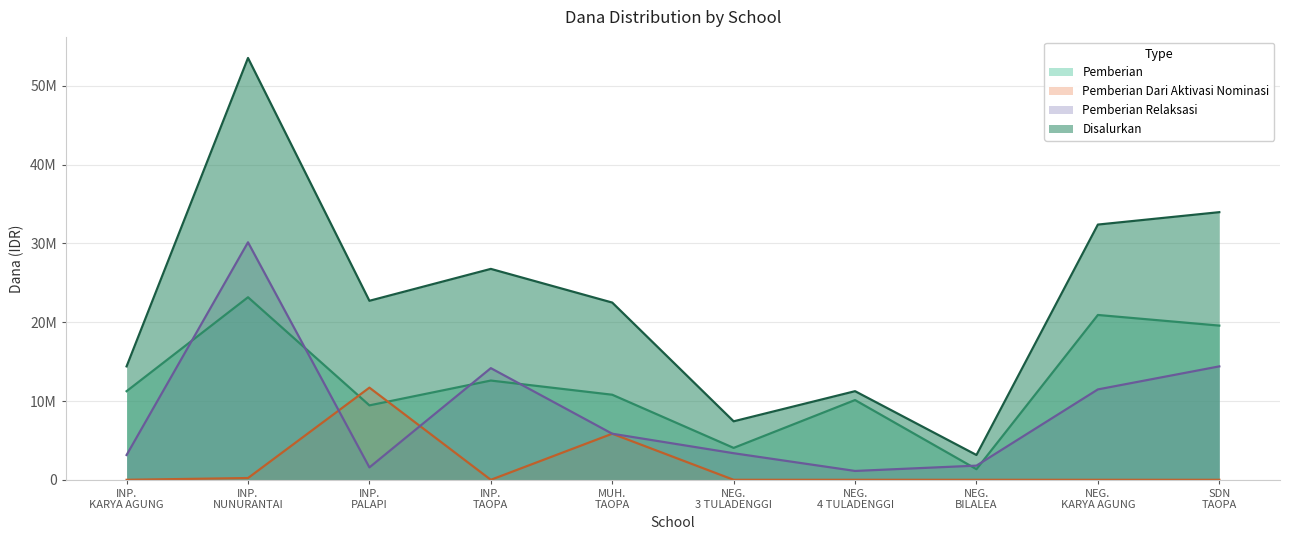

Between INP. TAOPA and NEG. BILALEA, which series saw the biggest shift?

Disalurkan